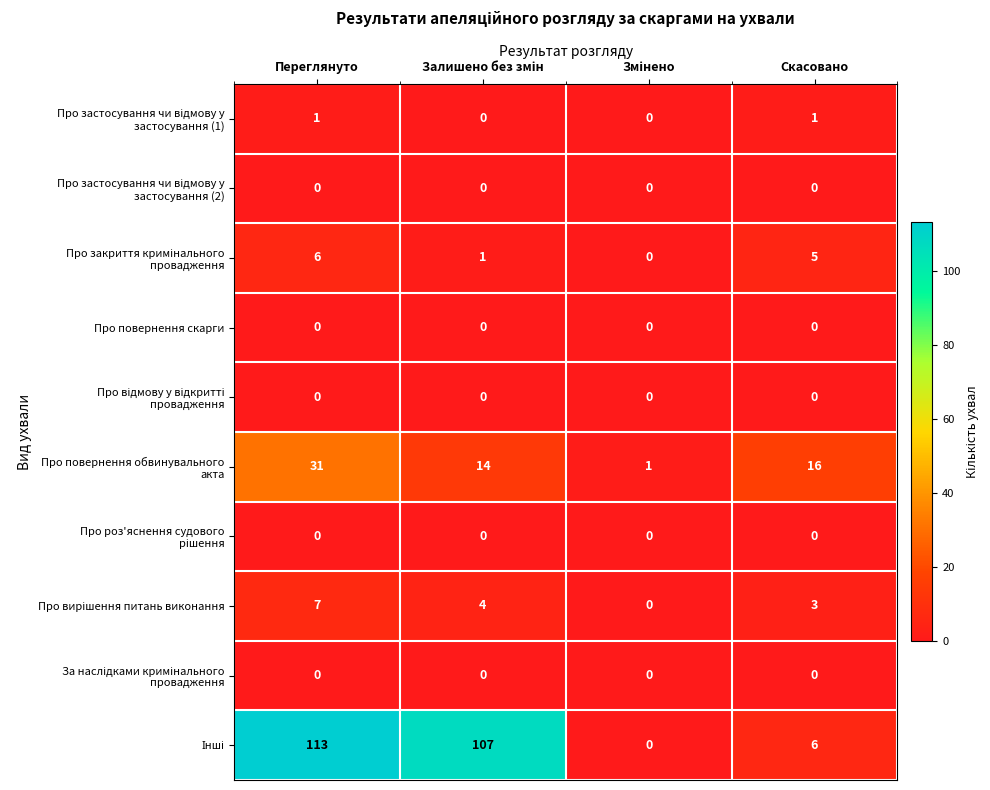

How many series are shown in this chart?

10